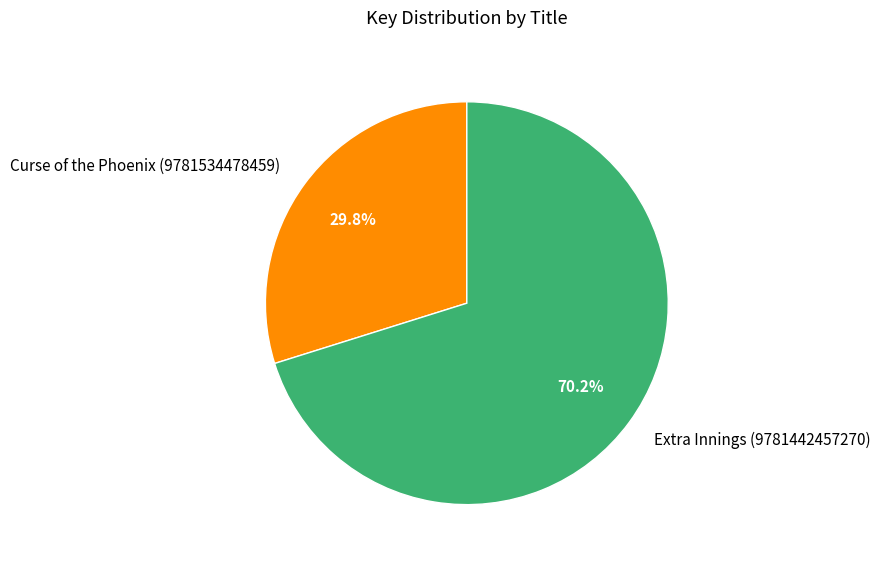

Which category has the smallest portion of the pie?

Curse of the Phoenix (9781534478459)